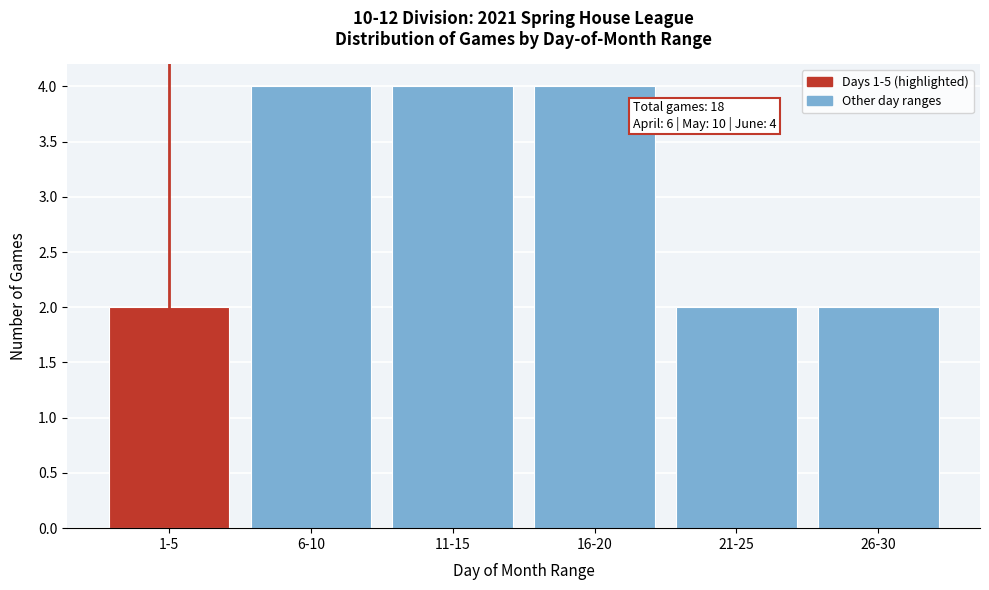

Reading left to right, transcribe all the data shown in this chart.

1-5=2	6-10=4	11-15=4	16-20=4	21-25=2	26-30=2